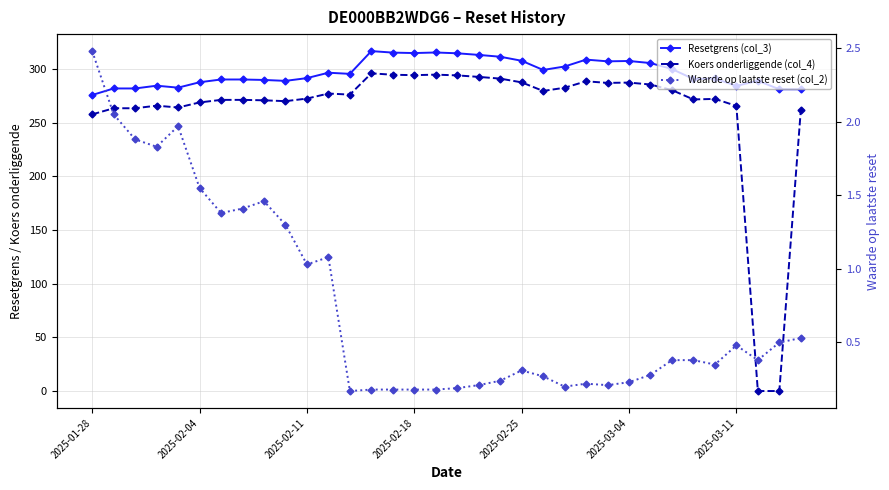

How many lines are shown in the chart?

3